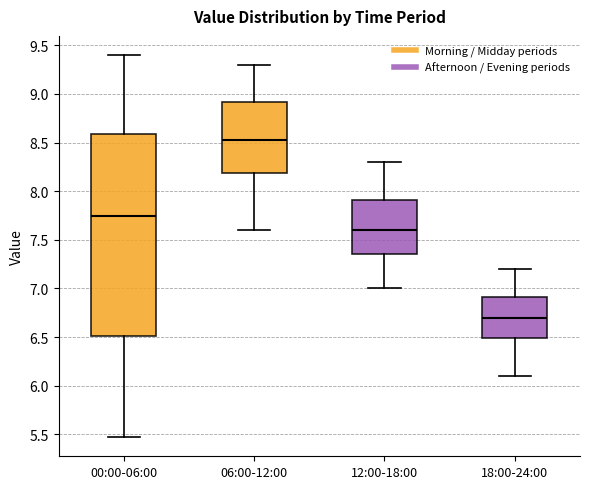

Reading left to right, read every box against the y-axis: the position of its median line, the range the box covers, and the ends of its whiskers. The values are not printed on the chart, so give them approximately, as read against the axis.

00:00-06:00: median 7.75, box 6.50 to 8.60, whiskers 5.45 to 9.40
06:00-12:00: median 8.55, box 8.20 to 8.90, whiskers 7.60 to 9.30
12:00-18:00: median 7.60, box 7.35 to 7.90, whiskers 7.00 to 8.30
18:00-24:00: median 6.70, box 6.50 to 6.90, whiskers 6.10 to 7.20